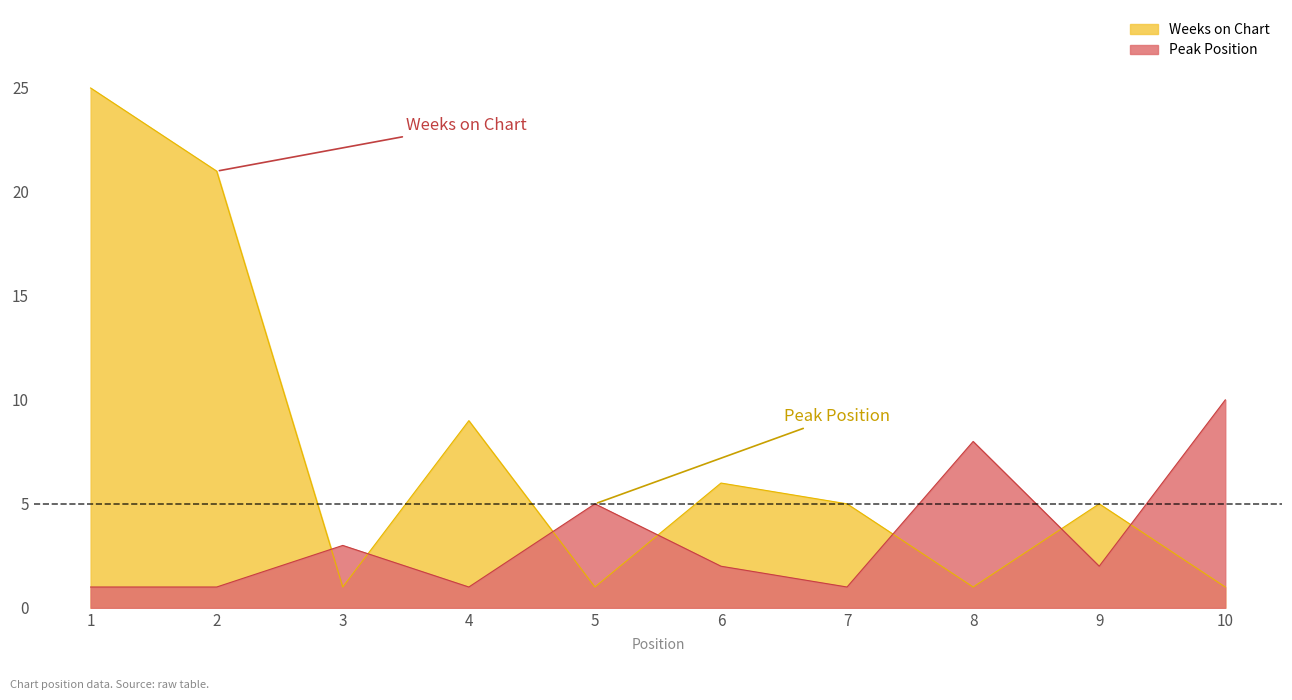

Is the value of Peak Position at 3 greater than the value of Weeks on Chart at 3?

Yes